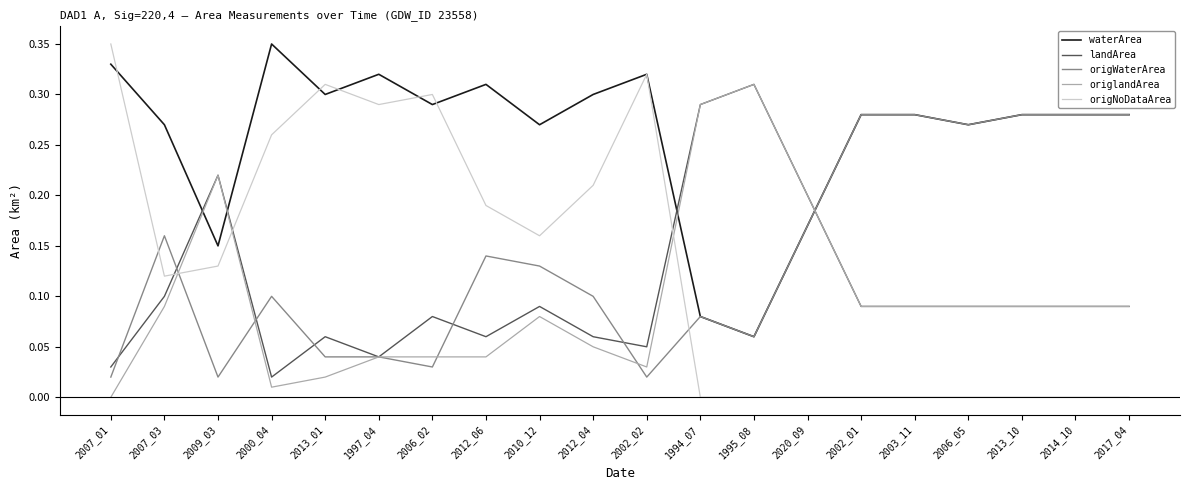

The value of origlandArea at 2002_02 is 0.0. True or false?

True